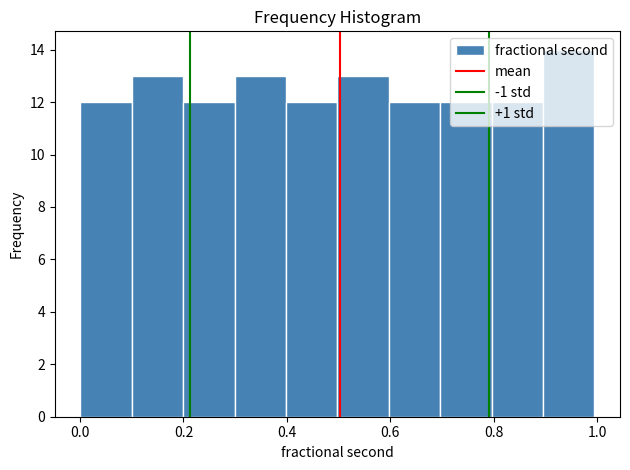

How tall is the bar that spans 0.7 to 0.8 on the x-axis? Neither the bar edges nor the heights are printed on the chart, so give them approximately, as read against the axes.

12